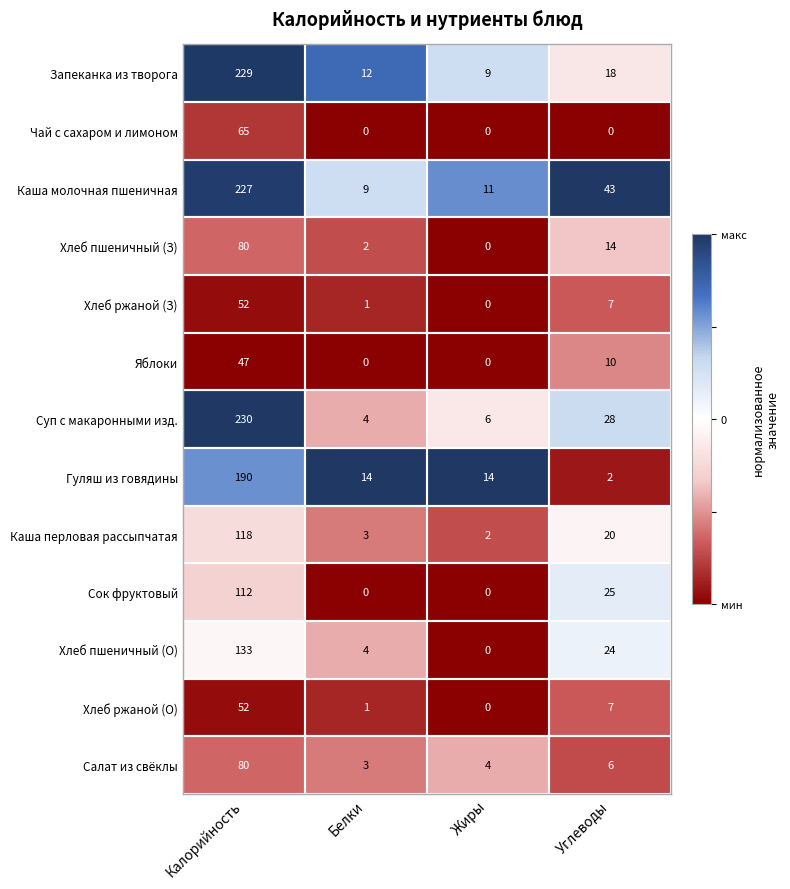

What is the difference between the highest and lowest values at Жиры?

14